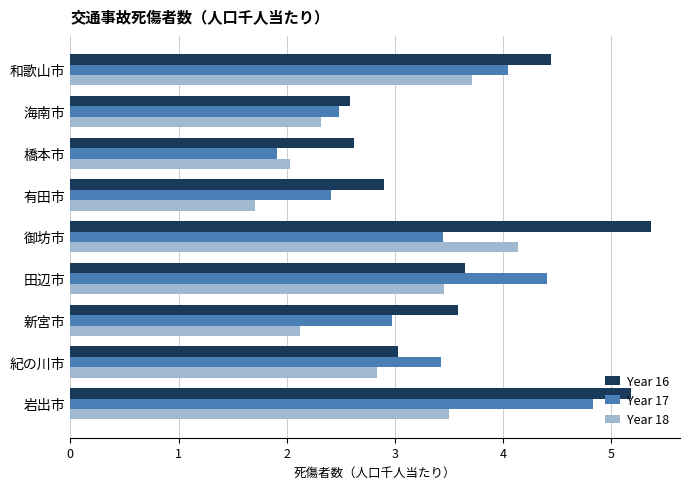

What is the difference between the maximum and minimum values in the Year 16 series?

2.8